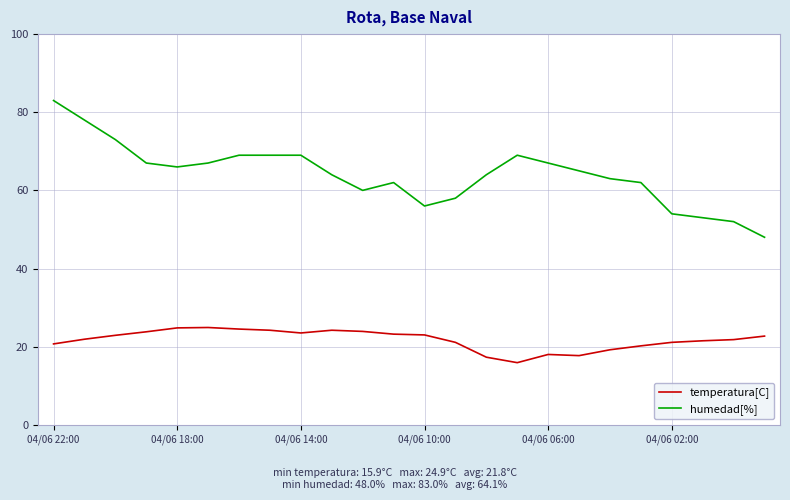

Which series has the widest spread of values?

humedad[%]